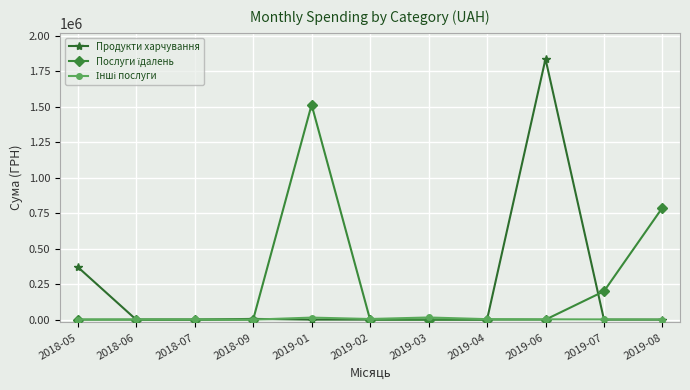

What is the label of the 2nd point from the right?

2019-07